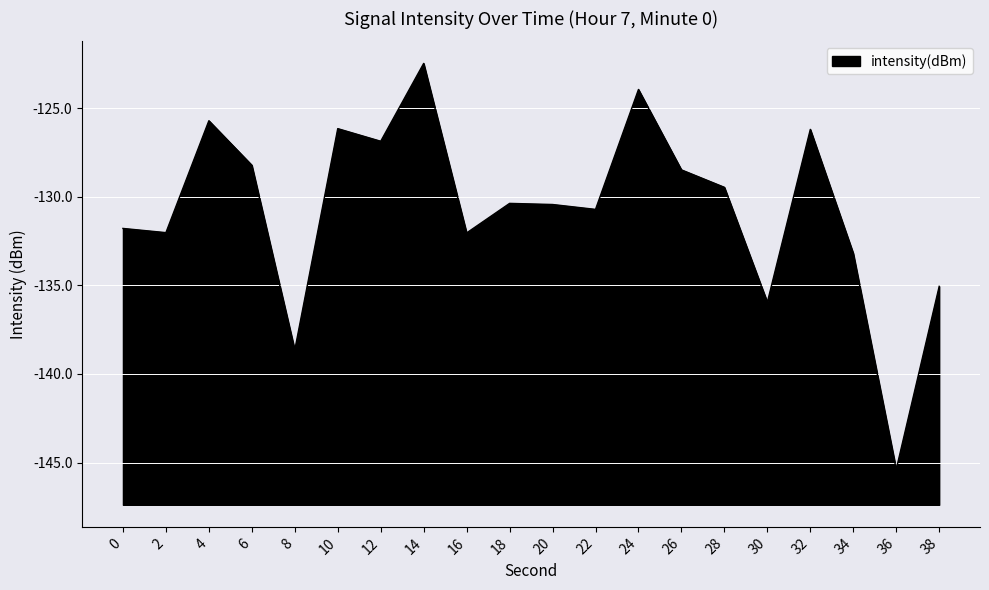

How many data points does each series have?

20